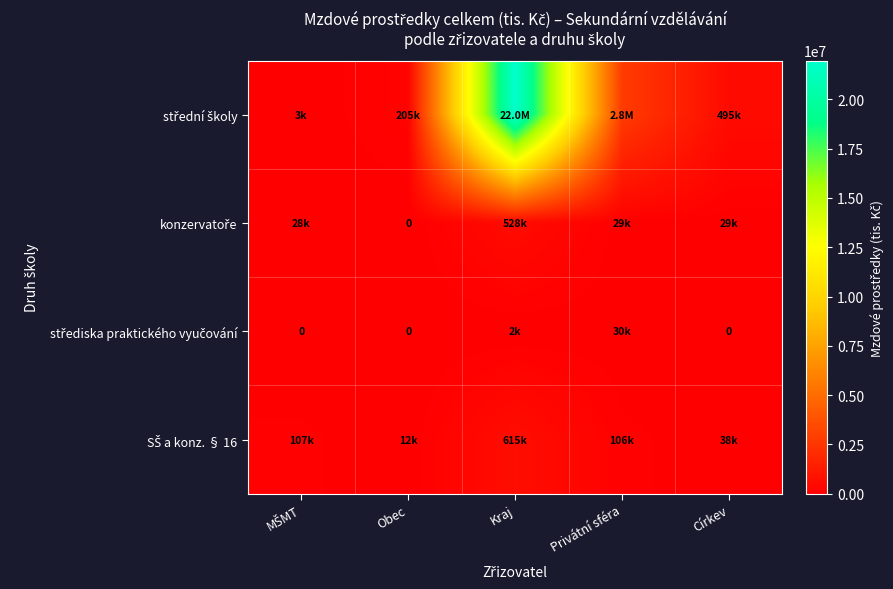

What is the greatest value displayed?

21971593.7